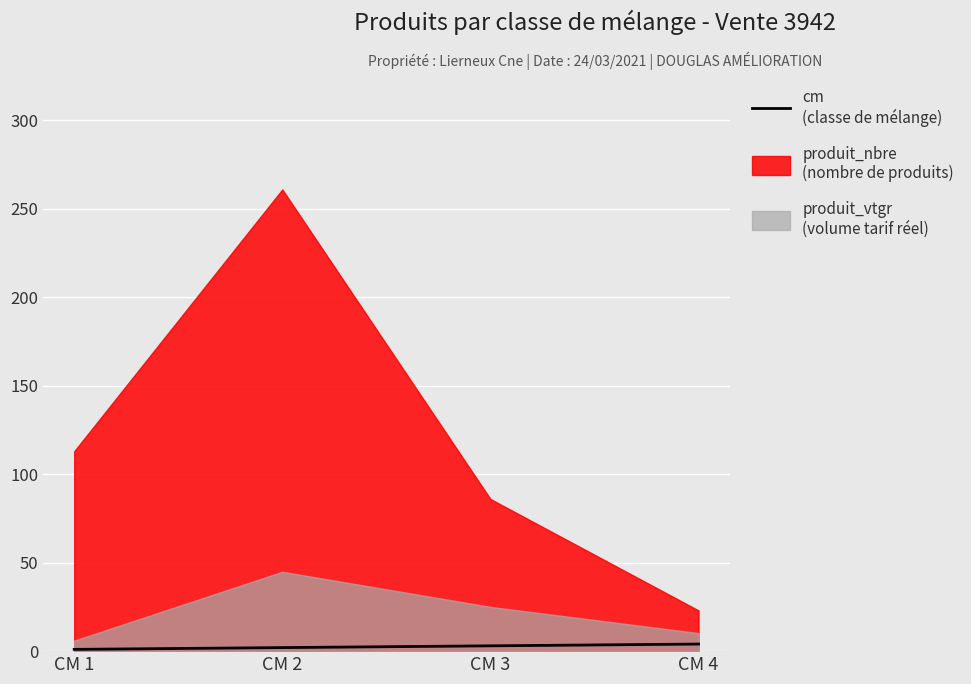

Approximately how many times larger is the value at CM 4 compared to CM 2?

2.0